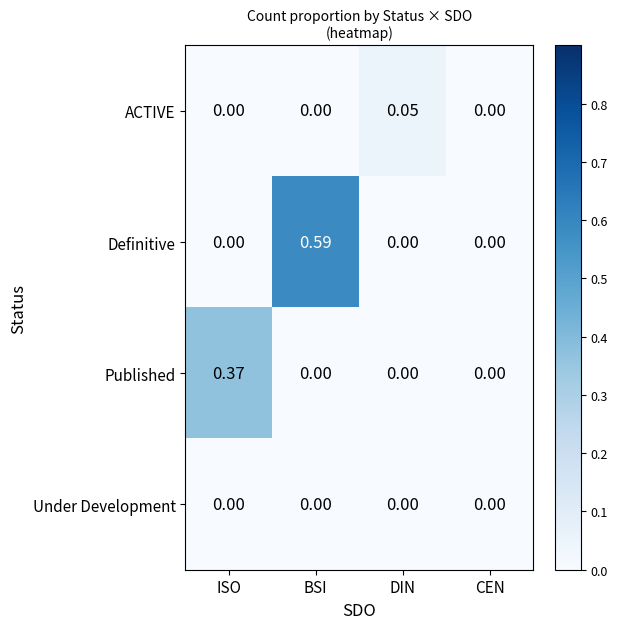

At which category is the sum across all series the highest?

BSI